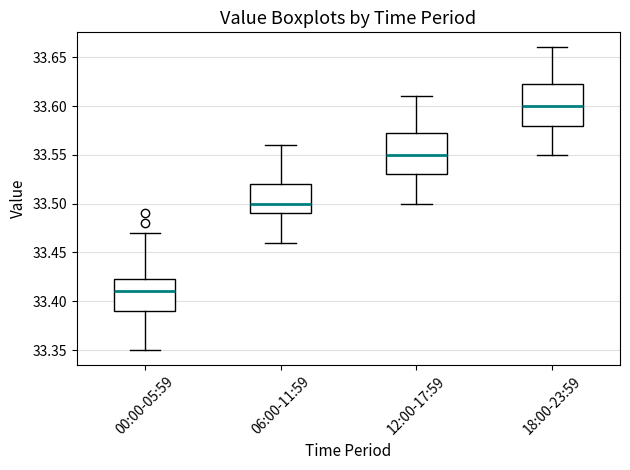

Reading left to right, read every box against the y-axis: the position of its median line, the range the box covers, and the ends of its whiskers. The values are not printed on the chart, so give them approximately, as read against the axis.

00:00-05:59: median 33.410, box 33.390 to 33.425, whiskers 33.350 to 33.470
06:00-11:59: median 33.500, box 33.490 to 33.520, whiskers 33.460 to 33.560
12:00-17:59: median 33.550, box 33.530 to 33.575, whiskers 33.500 to 33.610
18:00-23:59: median 33.600, box 33.580 to 33.625, whiskers 33.550 to 33.660